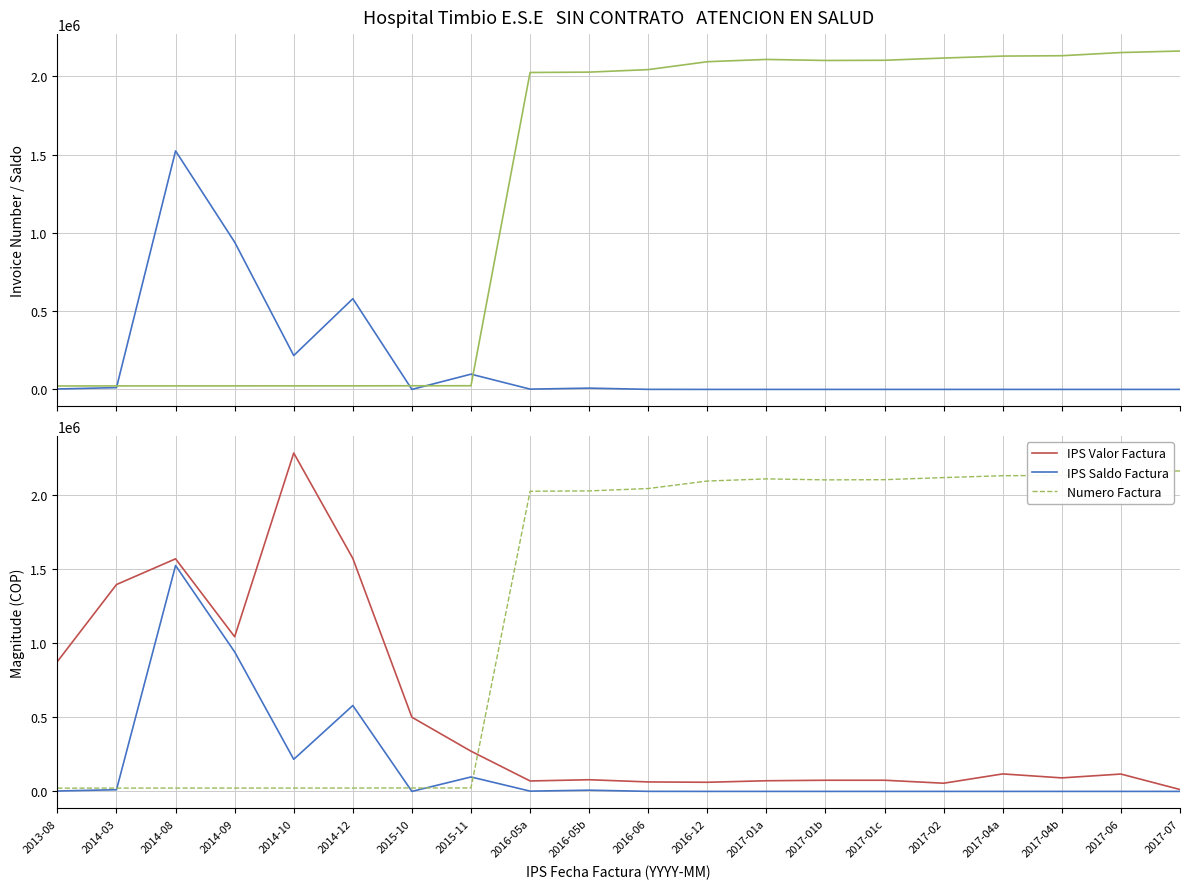

What is the label of the 18th point from the right?

2014-08